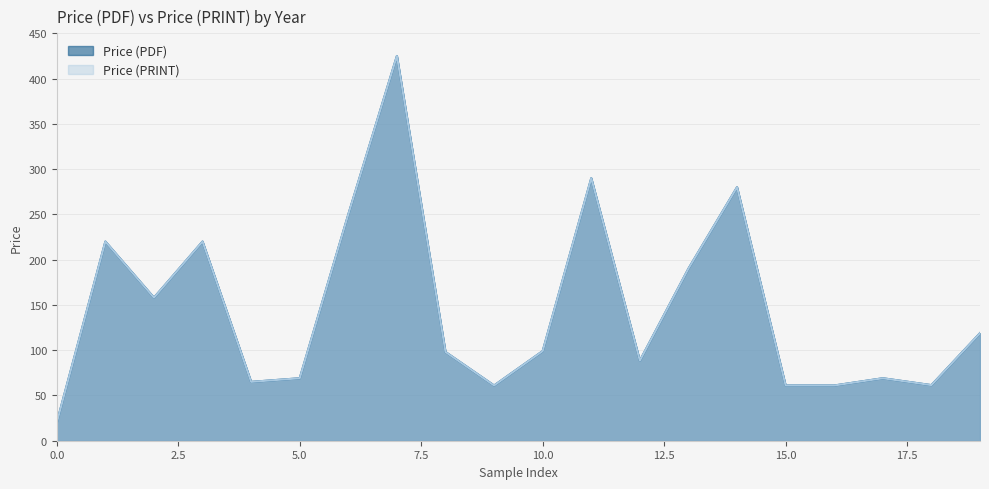

In Price (PDF), how many points are lower than both neighbors (excluding endpoints)?

5